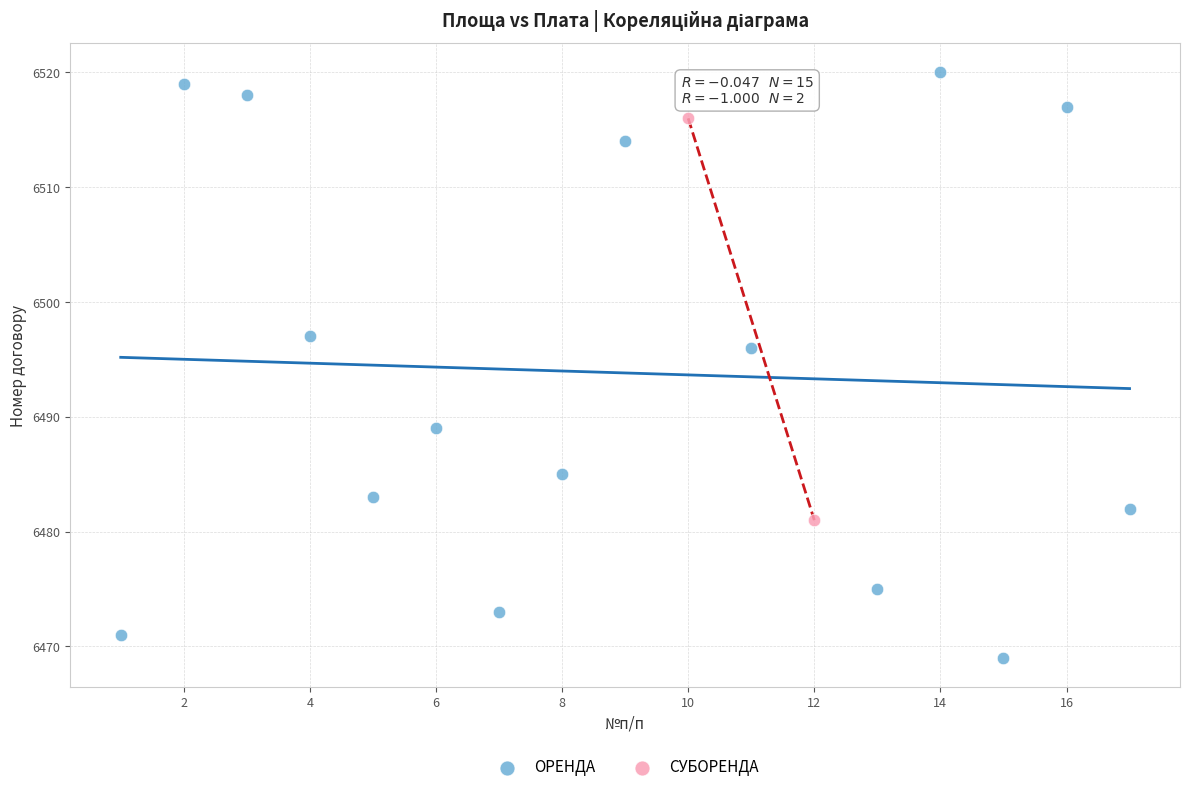

What are all the series names shown in the legend?

ОРЕНДА, СУБОРЕНДА